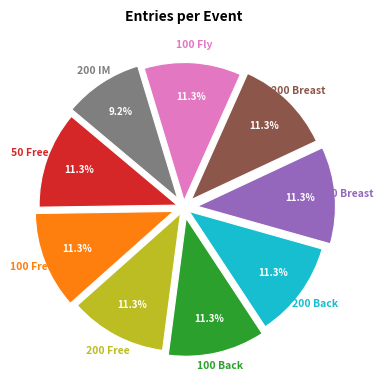

Approximately how many times larger is the value at 100 Fly compared to 200 IM?

1.2